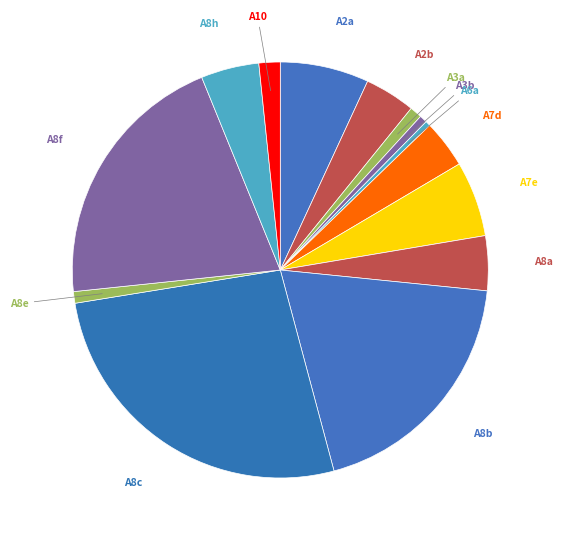

Which category has the biggest portion of the pie?

A8c